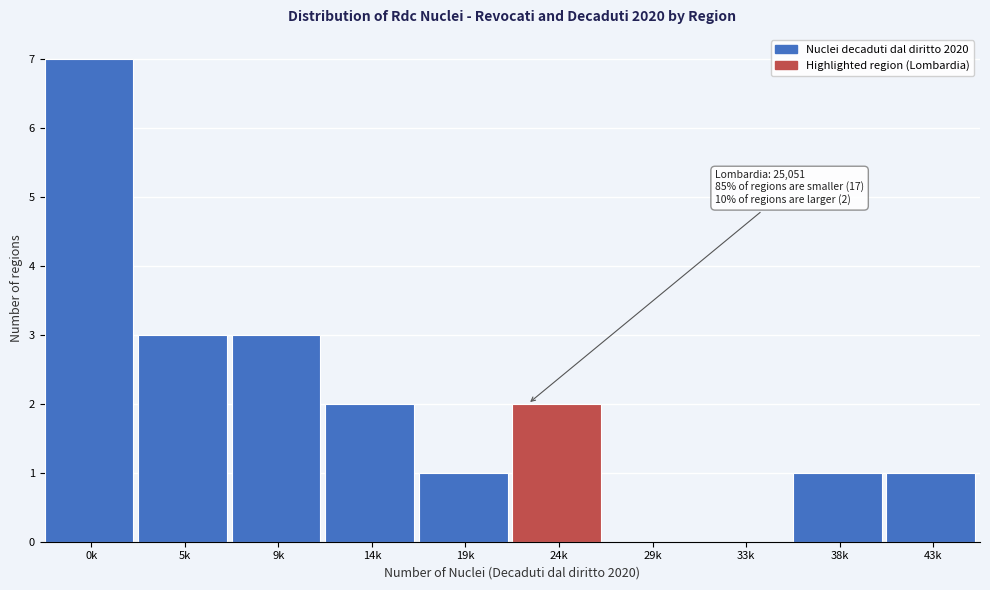

Reading right to left, list all the values displayed in this chart.

43k=1	38k=1	33k=0	29k=0	24k=2	19k=1	14k=2	9k=3	5k=3	0k=7